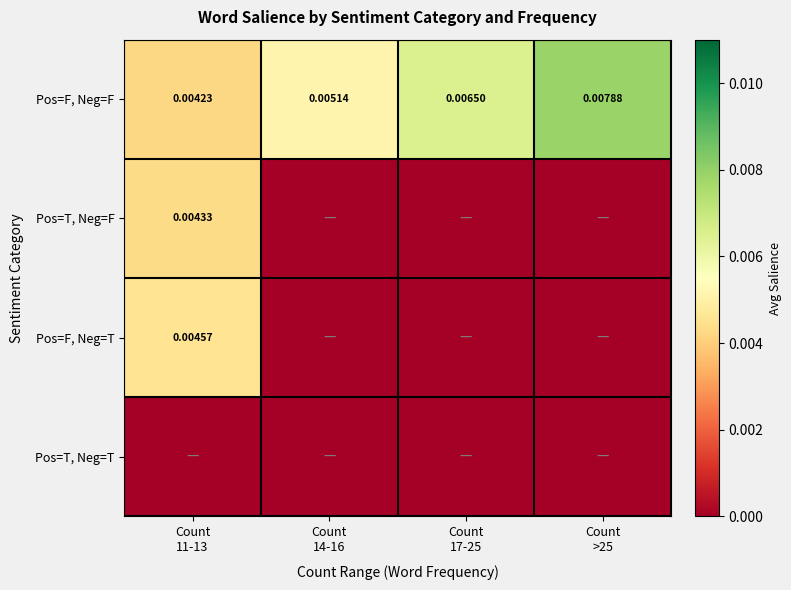

Which series has the largest total across all categories?

Pos=F, Neg=F